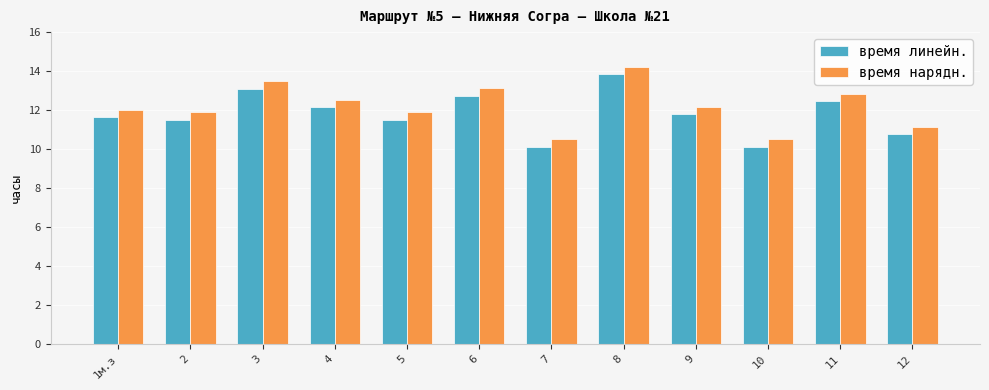

Are the bars grouped side by side (vs. stacked)?

Yes